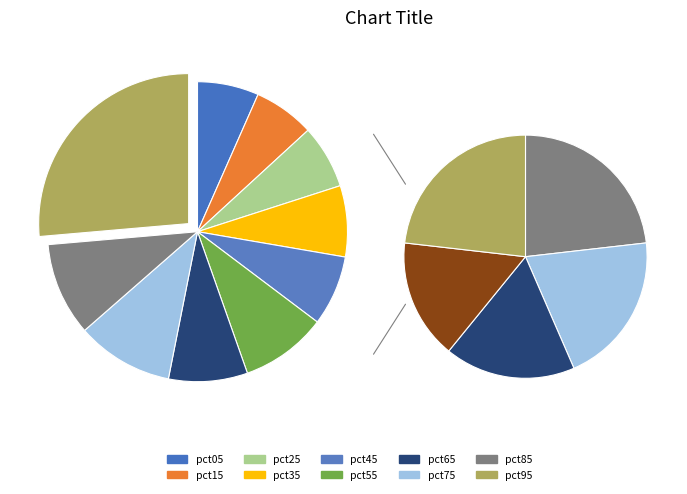

How many segments does this pie chart have?

10